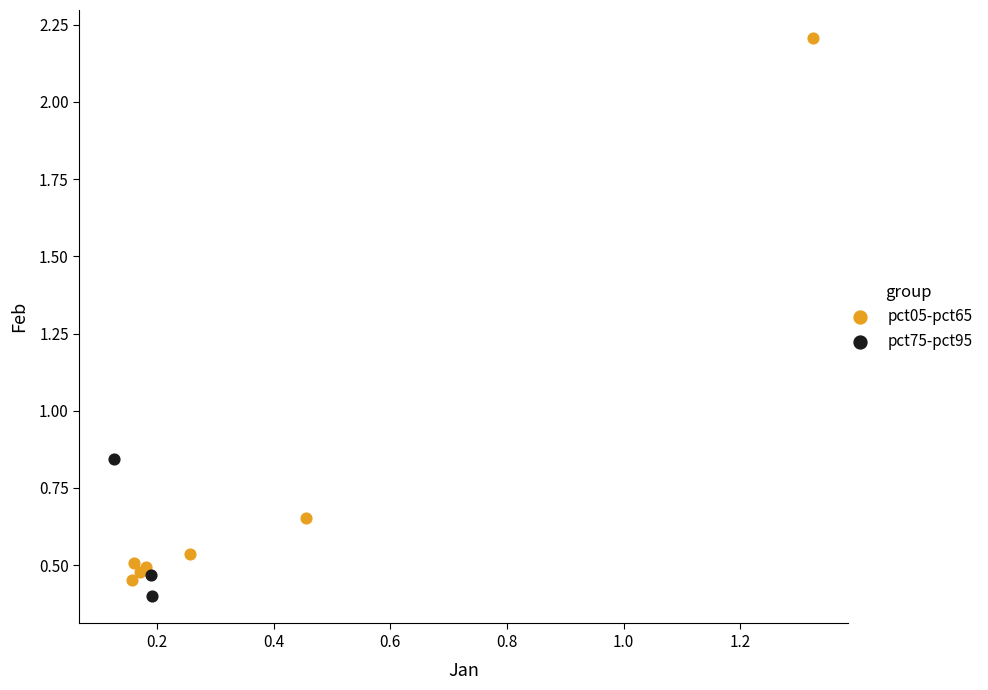

Which series contains the highest Y value?

pct05-pct65